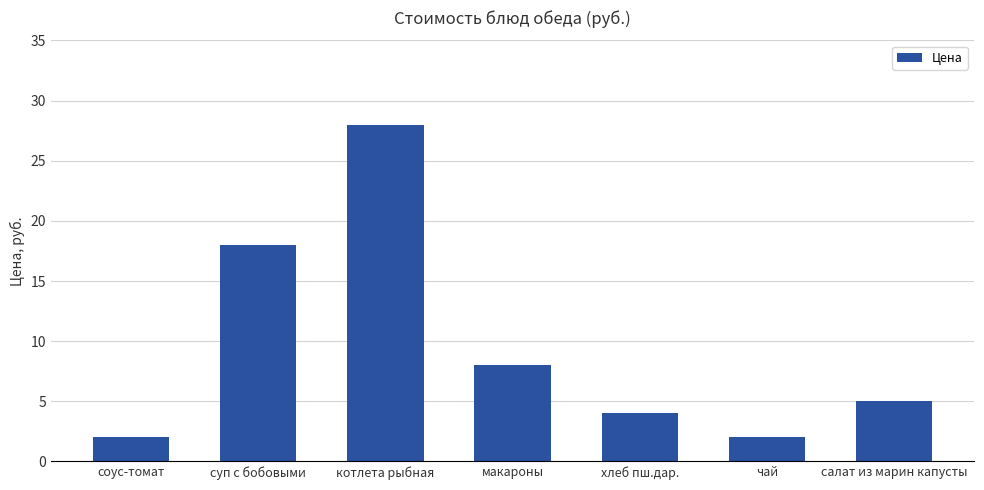

What is the label of the 5th bar from the left?

хлеб пш.дар.